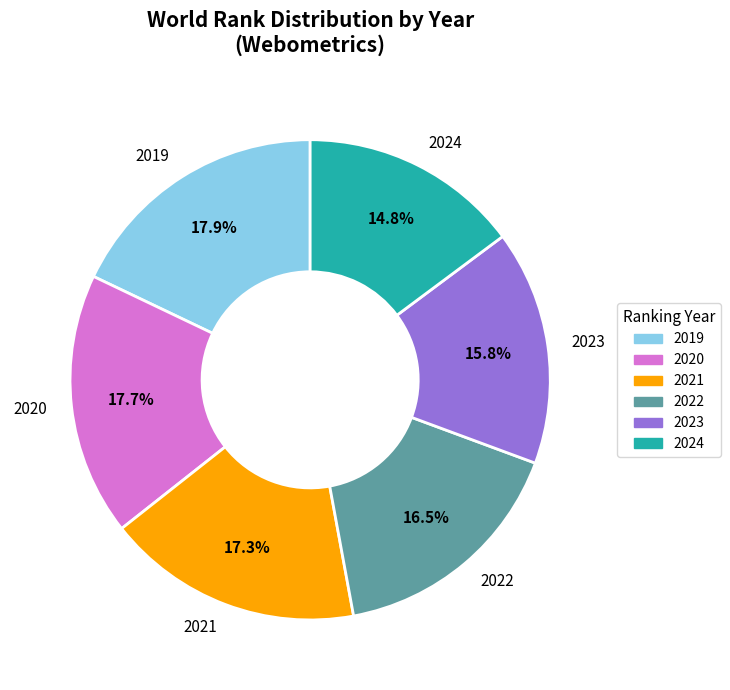

To the nearest percent, what is the combined percentage of 2021 and 2023?

33%